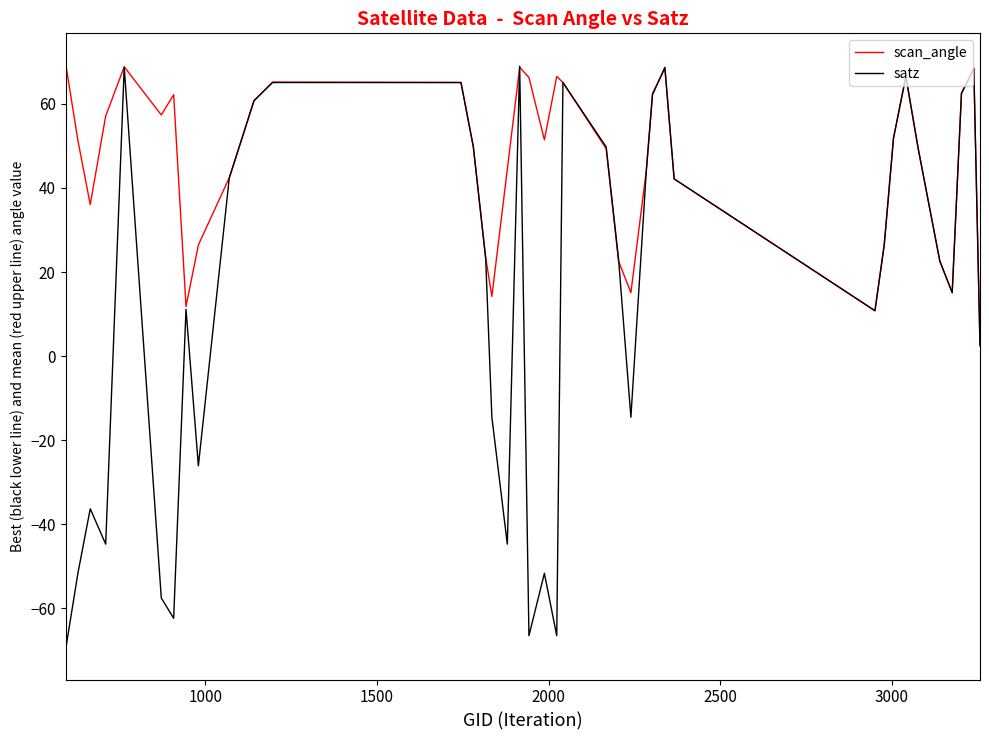

Which series has the largest total across all categories?

scan_angle